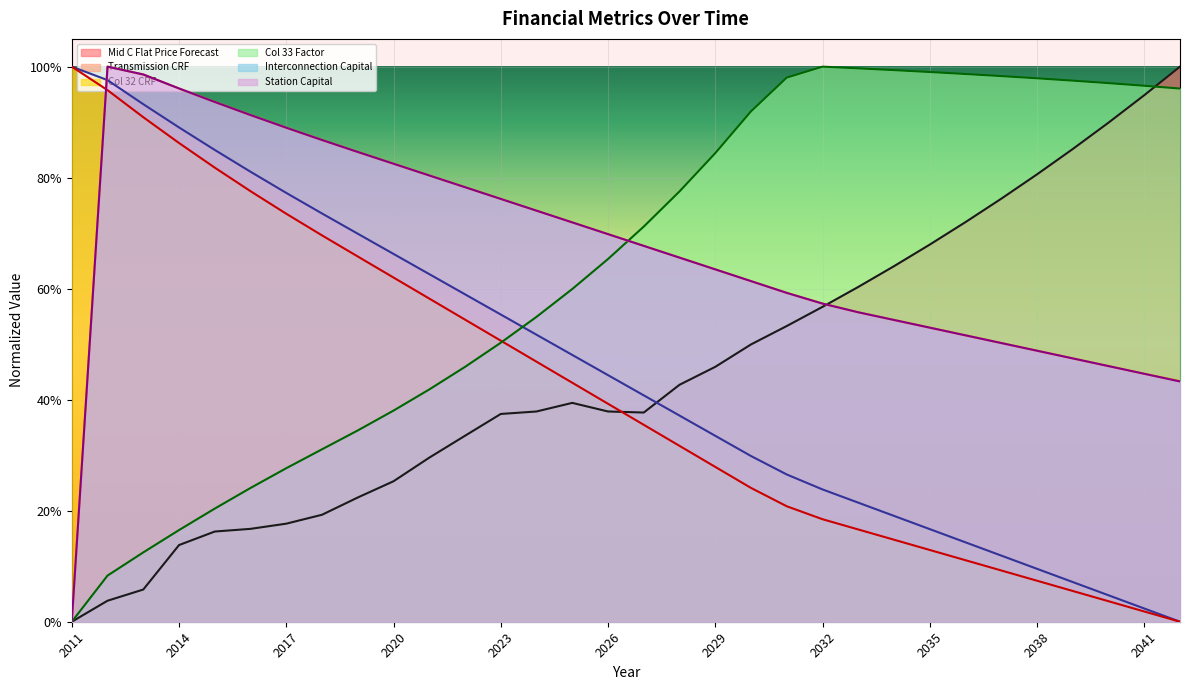

Reading left to right, what are all the values shown in this chart?

Mid C Flat Price Forecast: 0.0	0.0	0.1	0.1	0.2	0.2	0.2	0.2	0.2	0.3	0.3	0.3	0.4	0.4	0.4	0.4	0.4	0.4	0.5	0.5	0.5	0.6	0.6	0.6	0.7	0.7	0.8	0.8	0.9	0.9	0.9	1.0
Transmission CRF: 1.0	1.0	0.9	0.9	0.8	0.8	0.8	0.7	0.7	0.7	0.6	0.6	0.6	0.5	0.5	0.4	0.4	0.4	0.3	0.3	0.3	0.2	0.2	0.2	0.2	0.1	0.1	0.1	0.1	0.0	0.0	0.0
Col 32 CRF: 1.0	1.0	0.9	0.9	0.8	0.8	0.7	0.7	0.7	0.6	0.6	0.5	0.5	0.5	0.4	0.4	0.4	0.3	0.3	0.2	0.2	0.2	0.2	0.1	0.1	0.1	0.1	0.1	0.1	0.0	0.0	0.0
Col 33 Factor: 0.0	0.1	0.1	0.2	0.2	0.2	0.3	0.3	0.3	0.4	0.4	0.5	0.5	0.5	0.6	0.7	0.7	0.8	0.8	0.9	1.0	1.0	1.0	1.0	1.0	1.0	1.0	1.0	1.0	1.0	1.0	1.0
Interconnection Capital: 0.0	1.0	1.0	1.0	0.9	0.9	0.9	0.9	0.8	0.8	0.8	0.8	0.8	0.7	0.7	0.7	0.7	0.7	0.6	0.6	0.6	0.6	0.6	0.5	0.5	0.5	0.5	0.5	0.5	0.5	0.4	0.4
Station Capital: 0.0	1.0	1.0	1.0	0.9	0.9	0.9	0.9	0.8	0.8	0.8	0.8	0.8	0.7	0.7	0.7	0.7	0.7	0.6	0.6	0.6	0.6	0.6	0.5	0.5	0.5	0.5	0.5	0.5	0.5	0.4	0.4